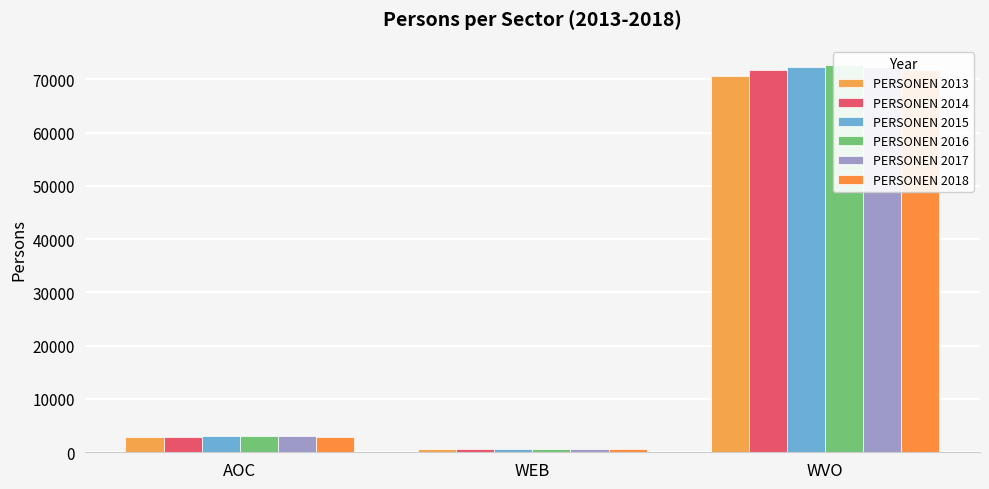

What is the difference between the maximum and minimum values in the PERSONEN 2014 series?

71025